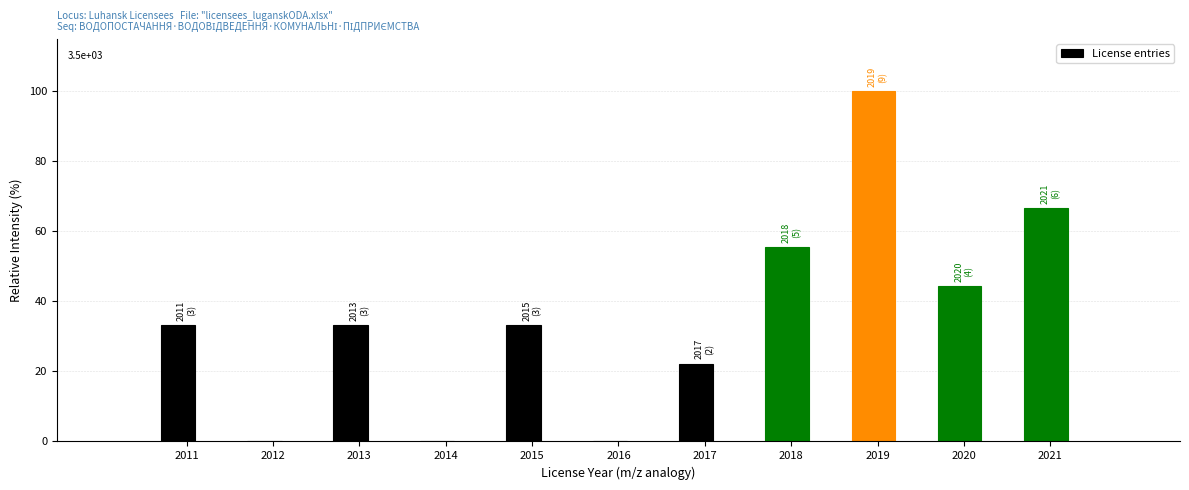

Reading left to right, transcribe all the data shown in this chart.

2011=33.3	2012=0.0	2013=33.3	2014=0.0	2015=33.3	2016=0.0	2017=22.2	2018=55.6	2019=100.0	2020=44.4	2021=66.7